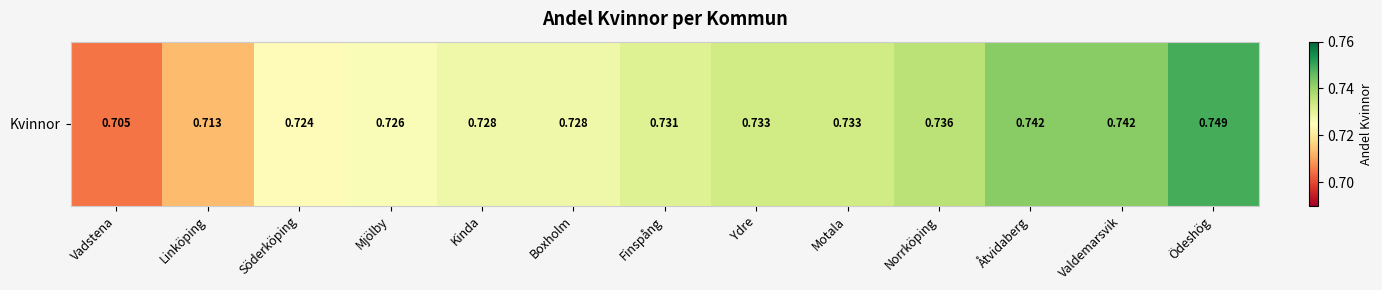

Reading left to right, what are all the values shown in this chart?

0.7	0.7	0.7	0.7	0.7	0.7	0.7	0.7	0.7	0.7	0.7	0.7	0.7